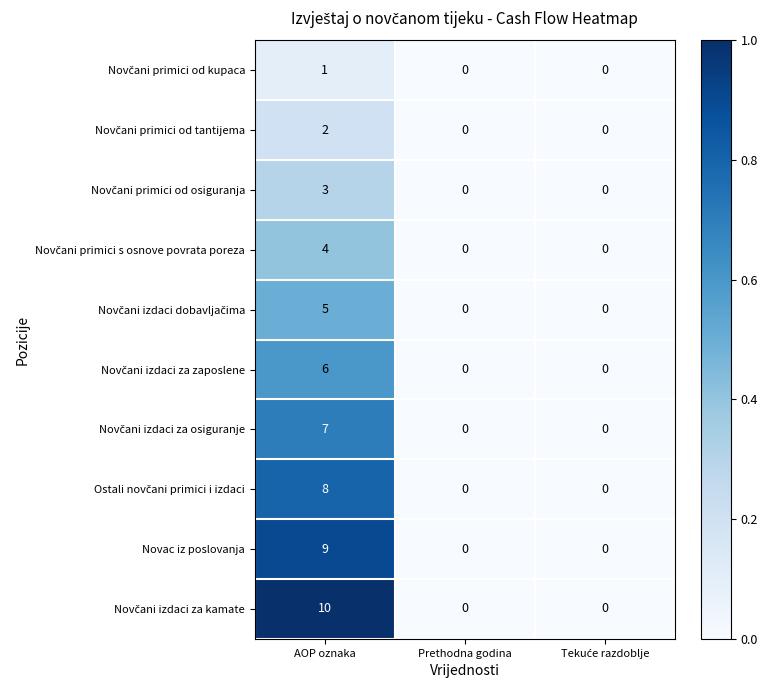

What is the greatest value displayed?

10